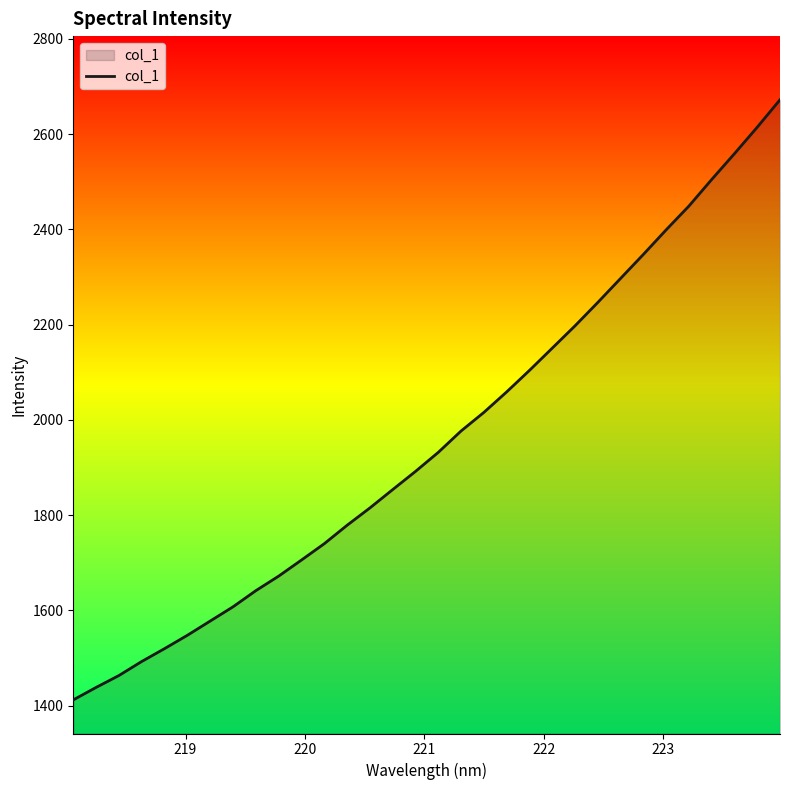

What is the difference between the maximum and minimum values?

1260.2